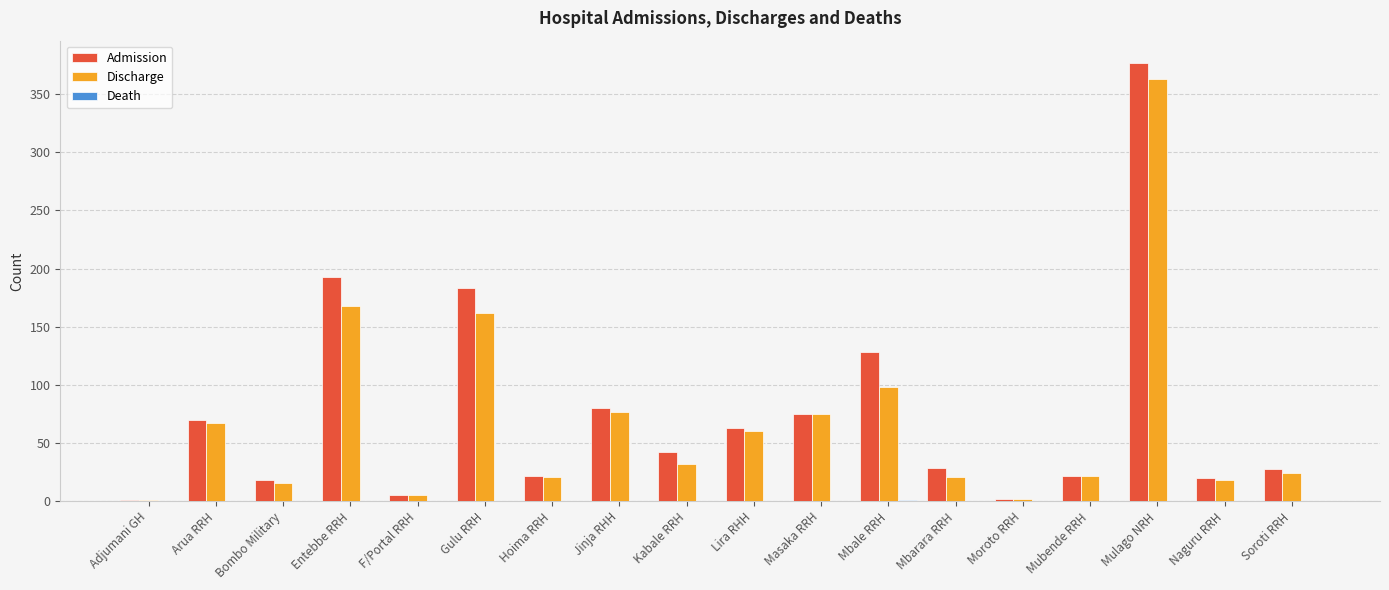

True or false: Discharge has a value of 37 at Soroti RRH.

False